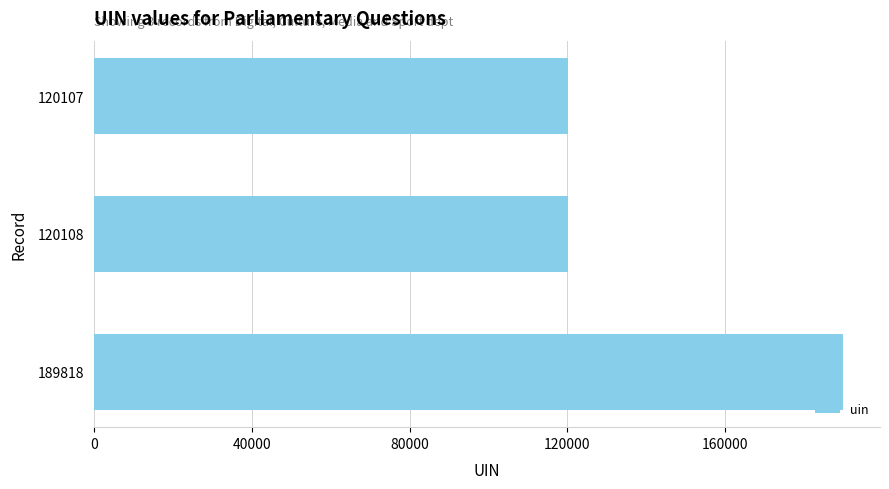

What is the difference between the second highest and minimum values?

1